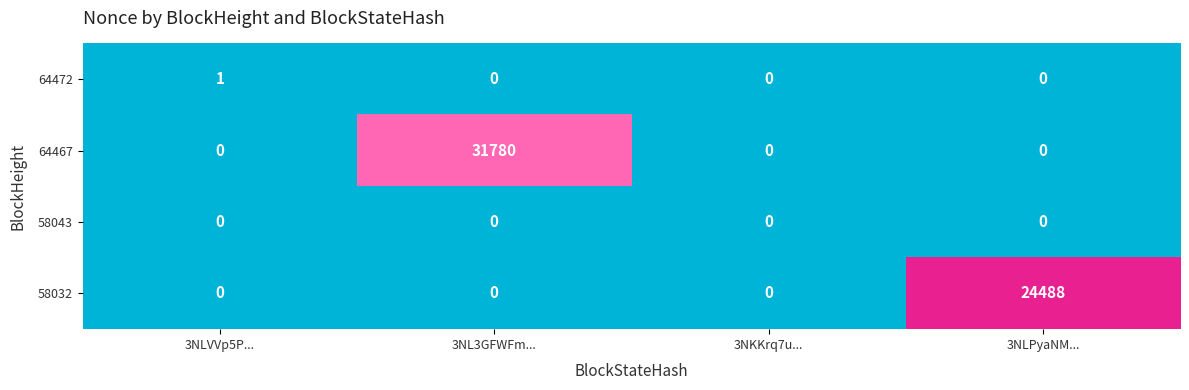

What is the highest value of the 64467 series?

31780